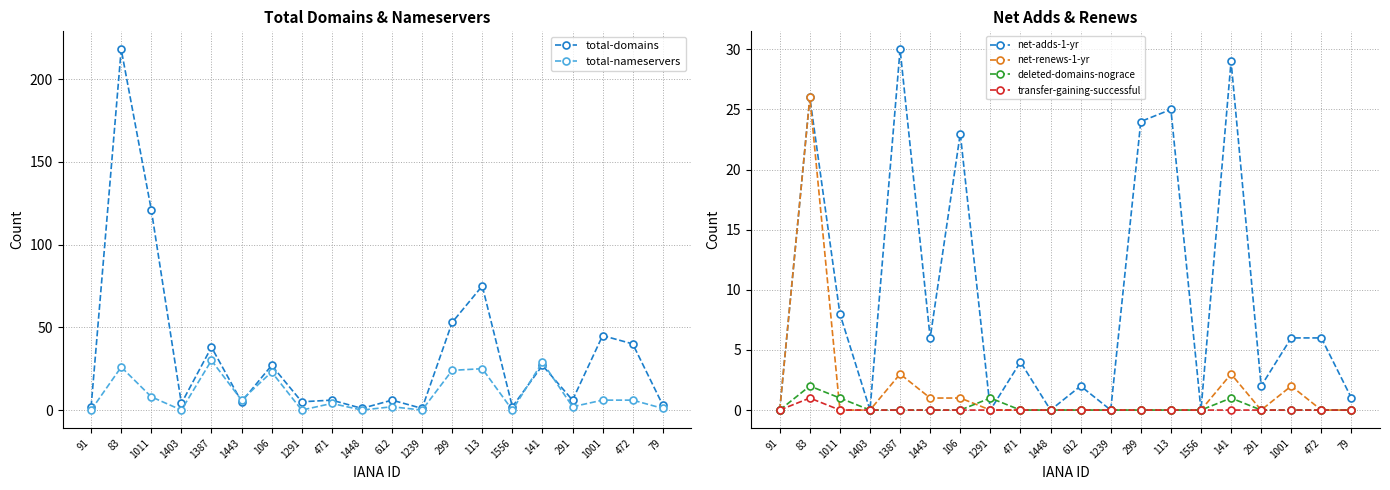

Which category has the highest value in the total-nameservers series?

1387